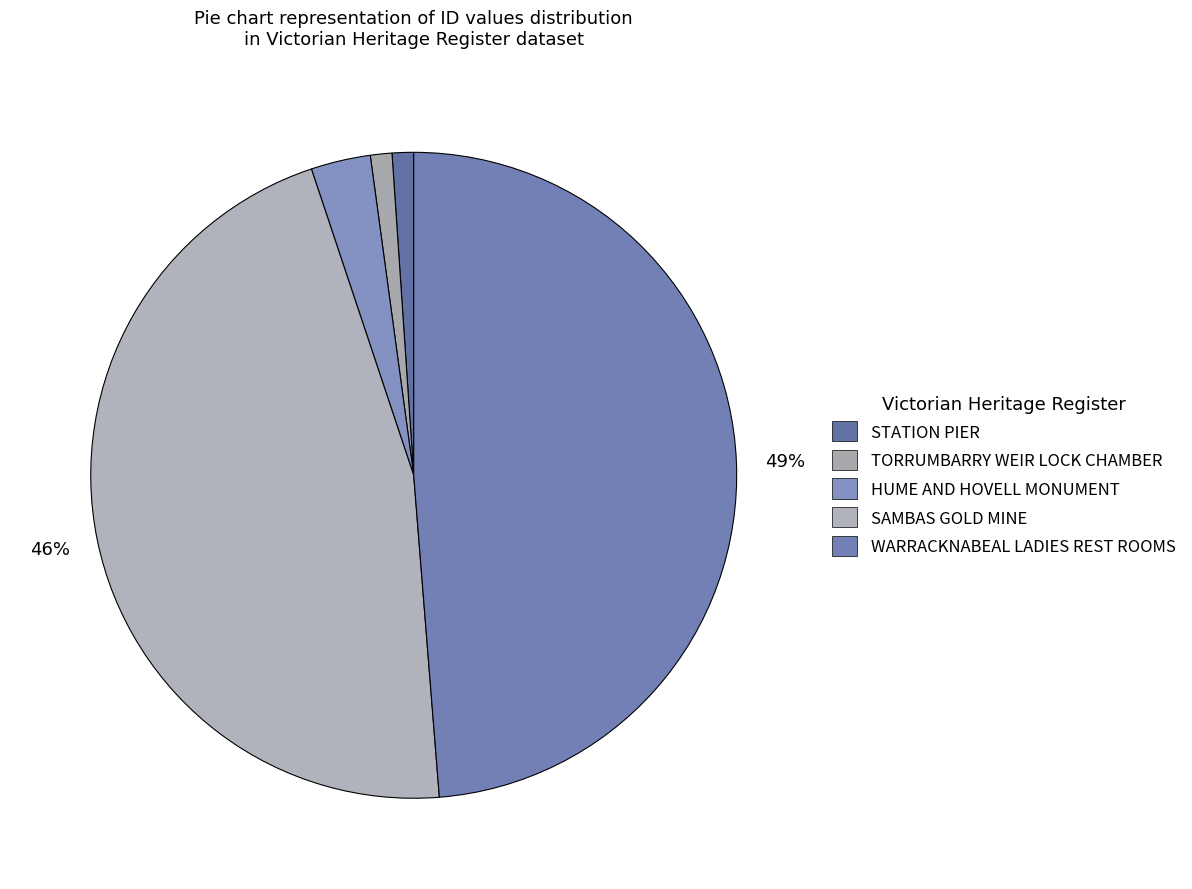

Does WARRACKNABEAL LADIES REST ROOMS account for over 50% of the chart?

No